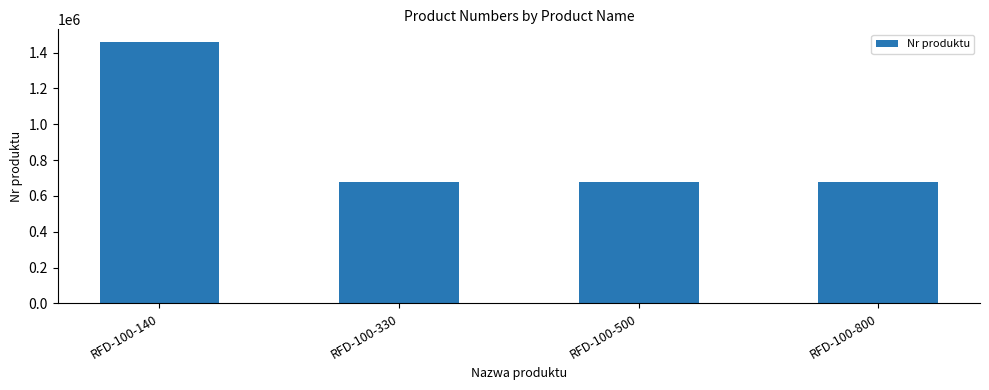

What is the sum of all values?

3497856